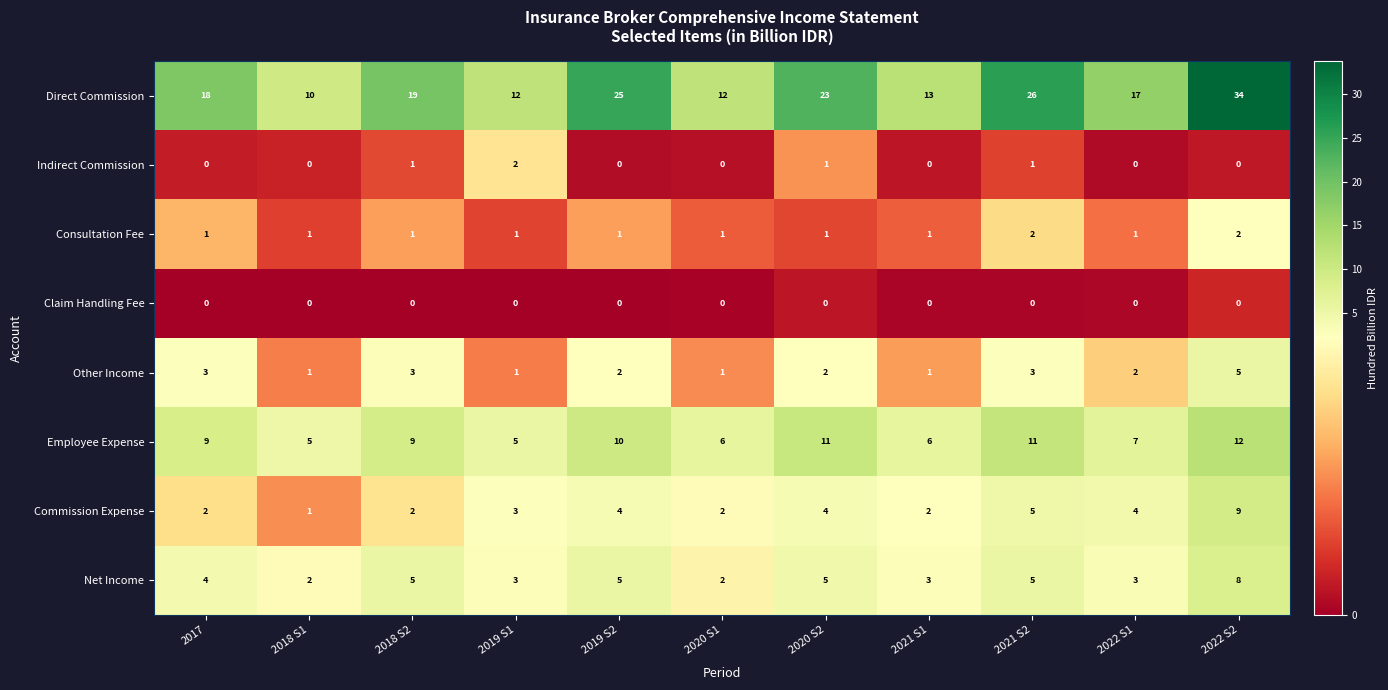

True or false: Other Income has a value of 1 at 2022 S1.

False